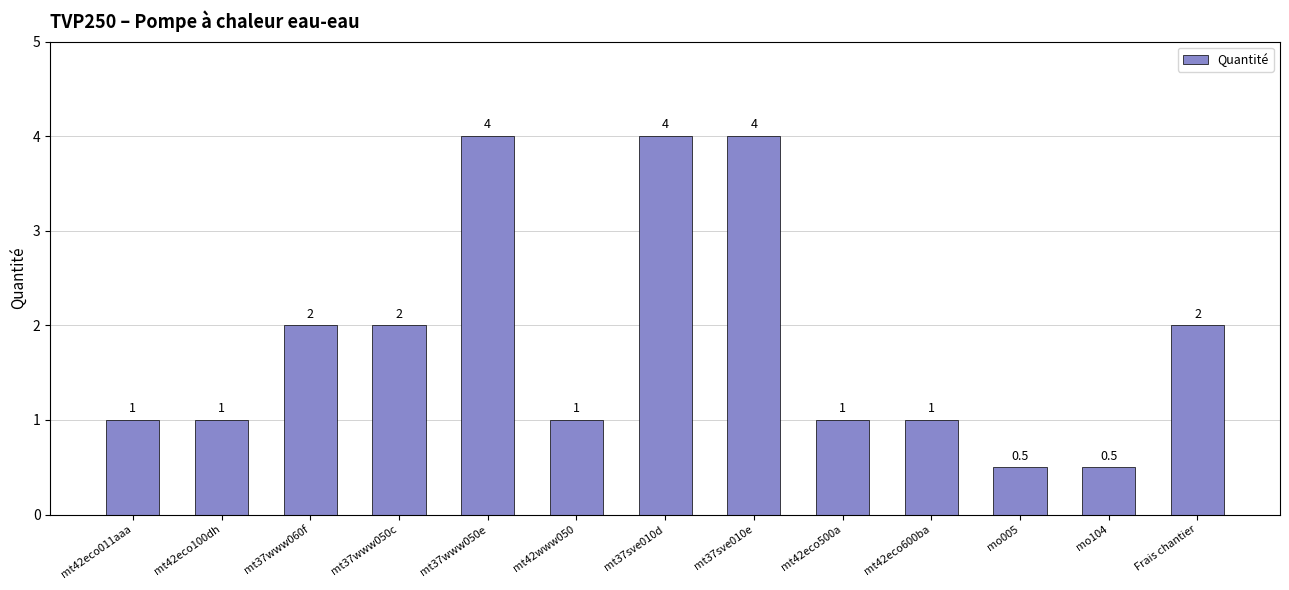

The chart shows a value of 1.4 at mt42eco011aaa. True or false?

False